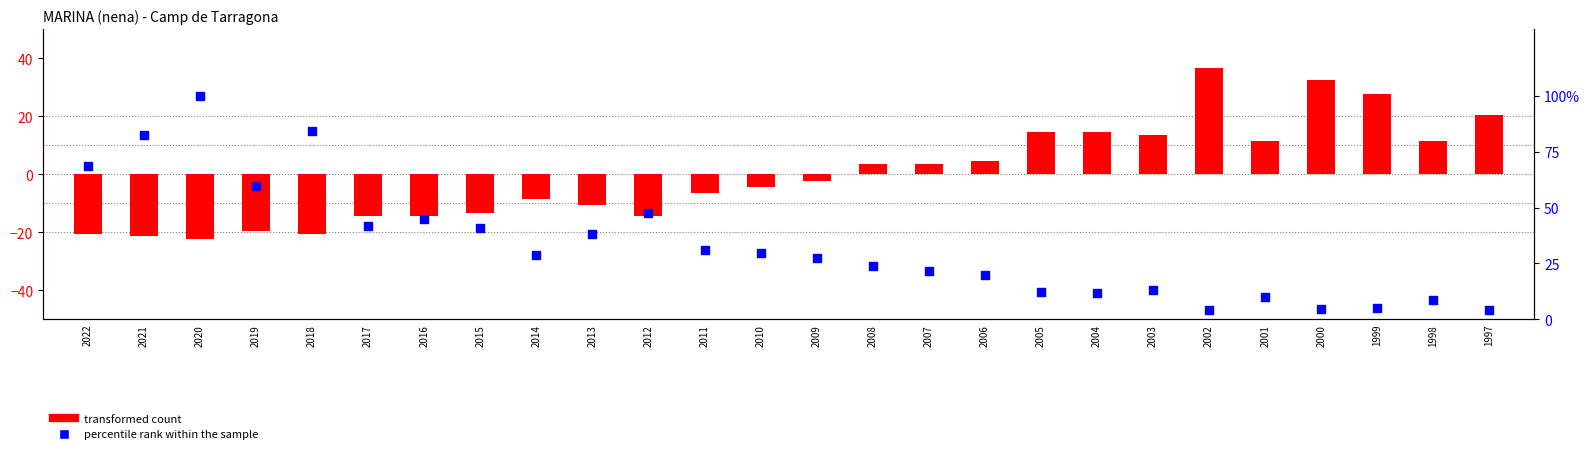

Which series has the largest total across all categories?

percentile rank within the sample